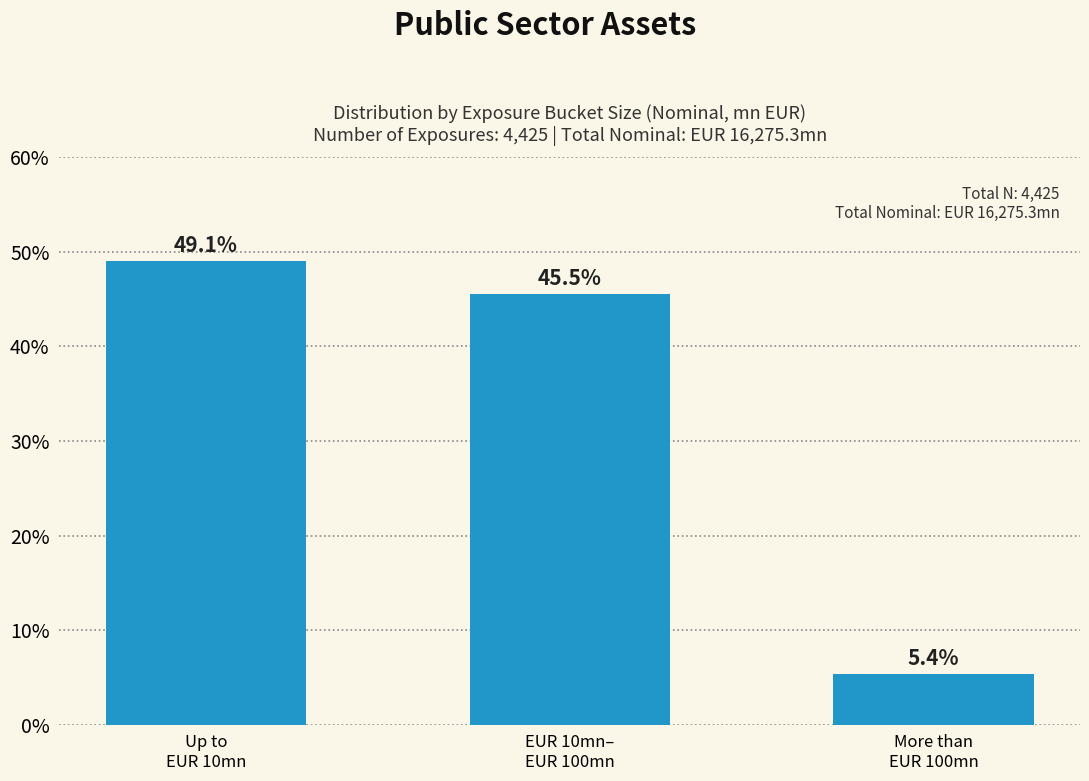

Reading right to left, what are all the values shown in this chart?

5.4	45.5	49.1